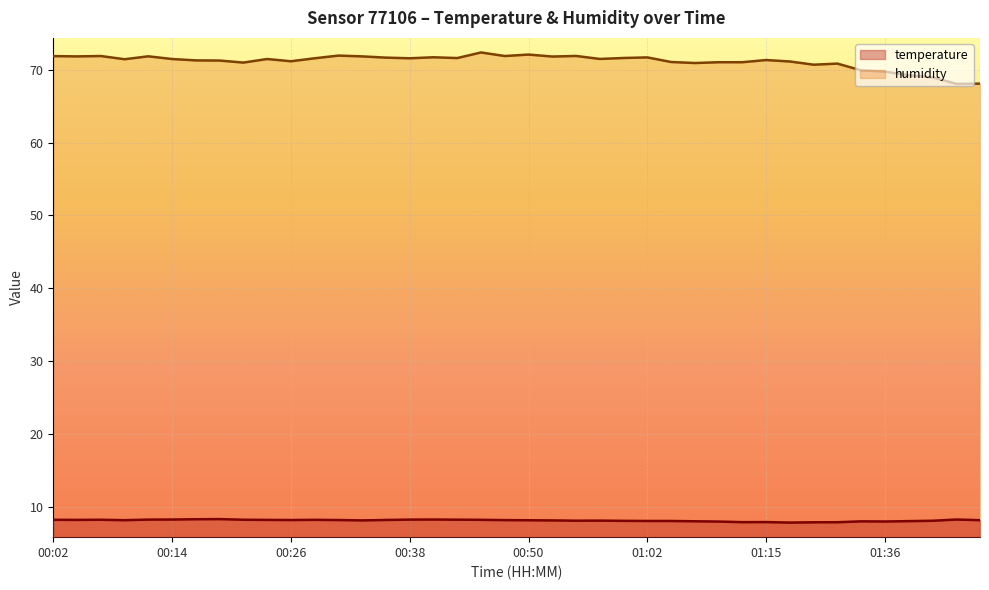

What is the value of the temperature point at the 34th from the left?

7.9